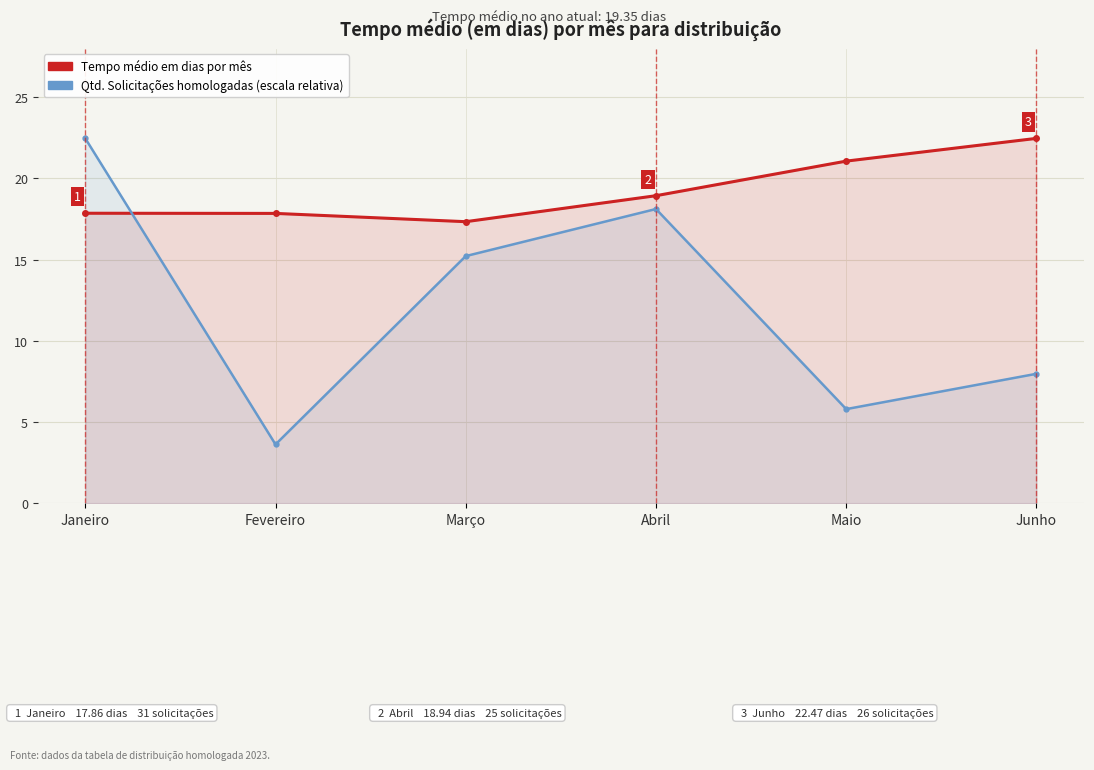

What is the minimum value for Tempo médio em dias por mês?

17.3